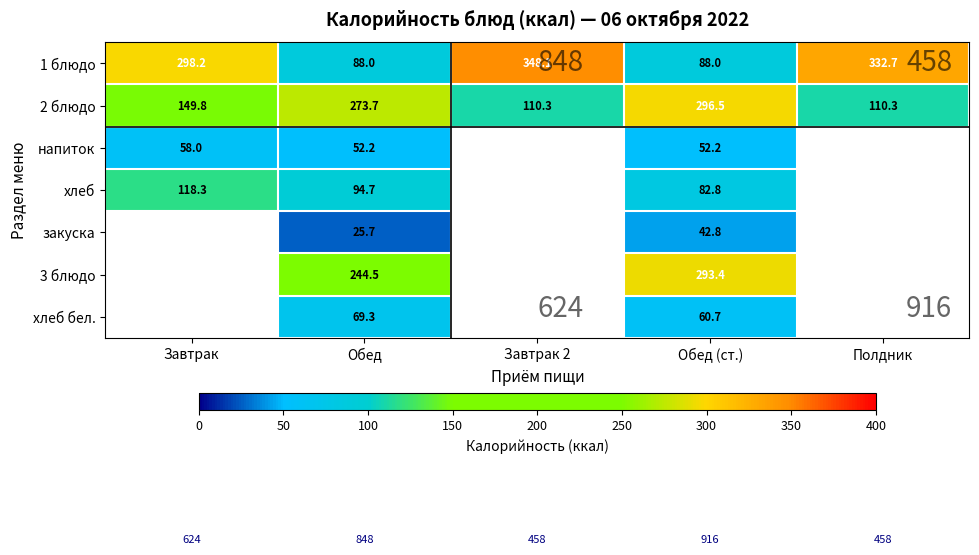

True or false: хлеб бел. has a value of 60.7 at Обед (ст.).

True